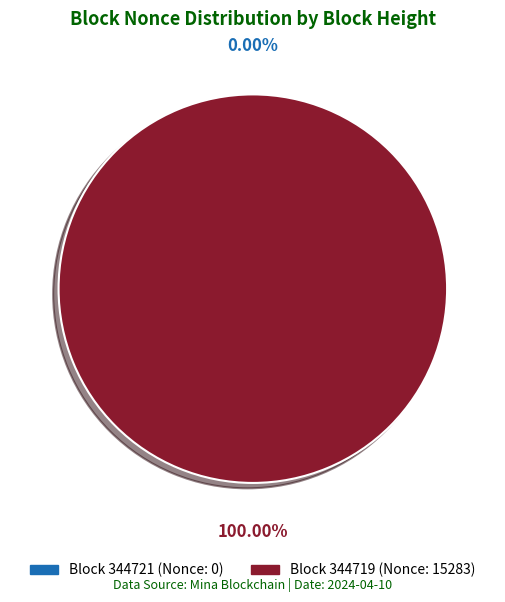

Is the sum of 344721 and 344719 greater than half?

Yes